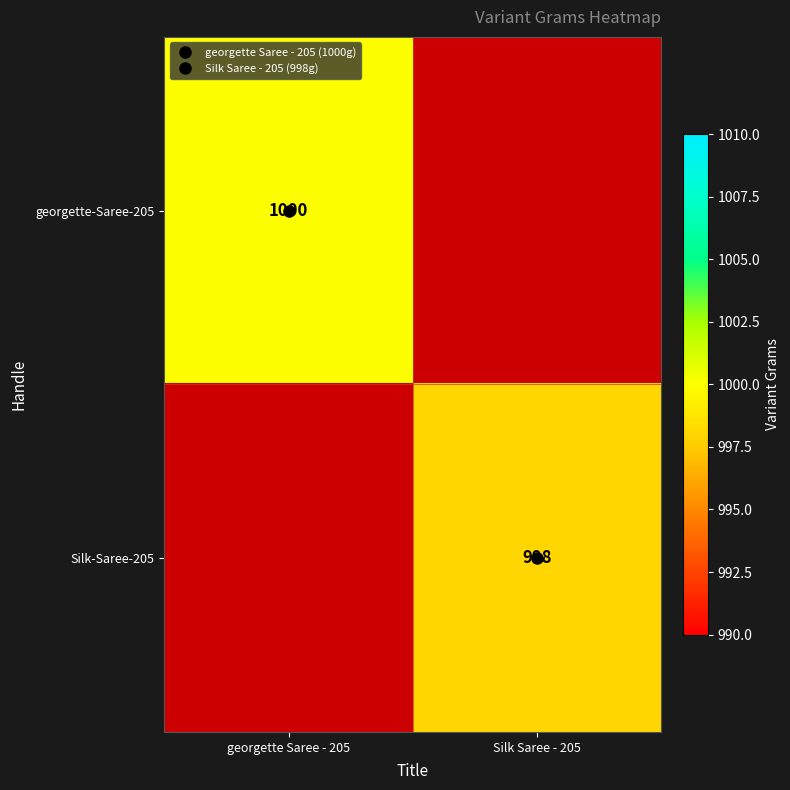

At how many categories does at least one series exceed 999?

1